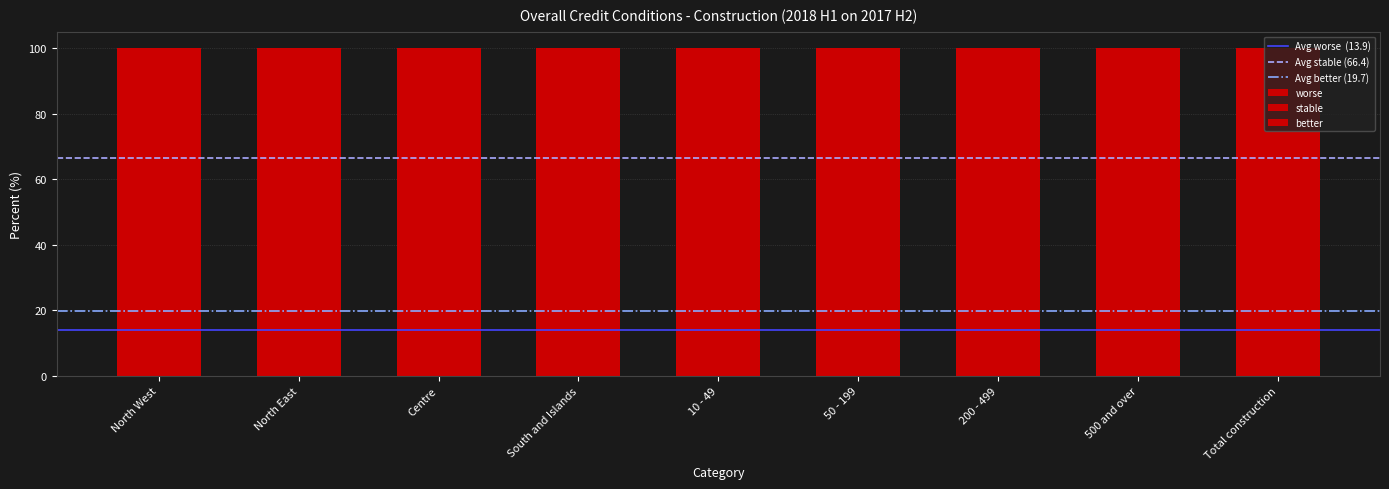

Is it true that stable equals 65.4 at North West?

True